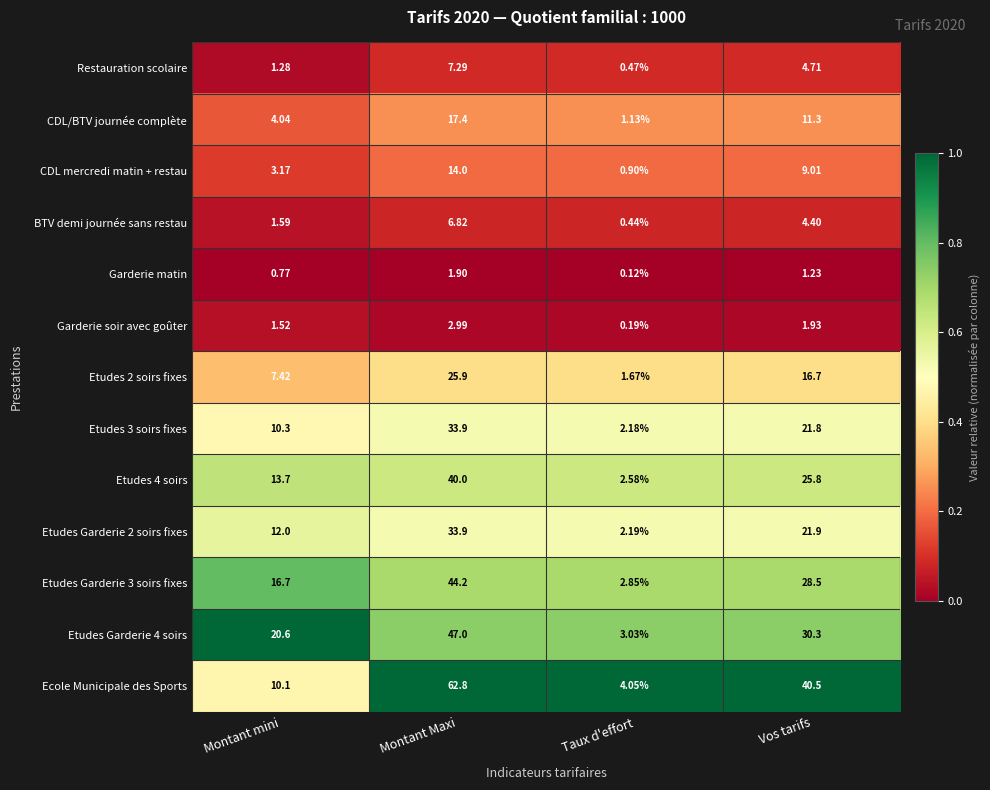

At which category does the chart reach its minimum across all series?

Taux d'effort